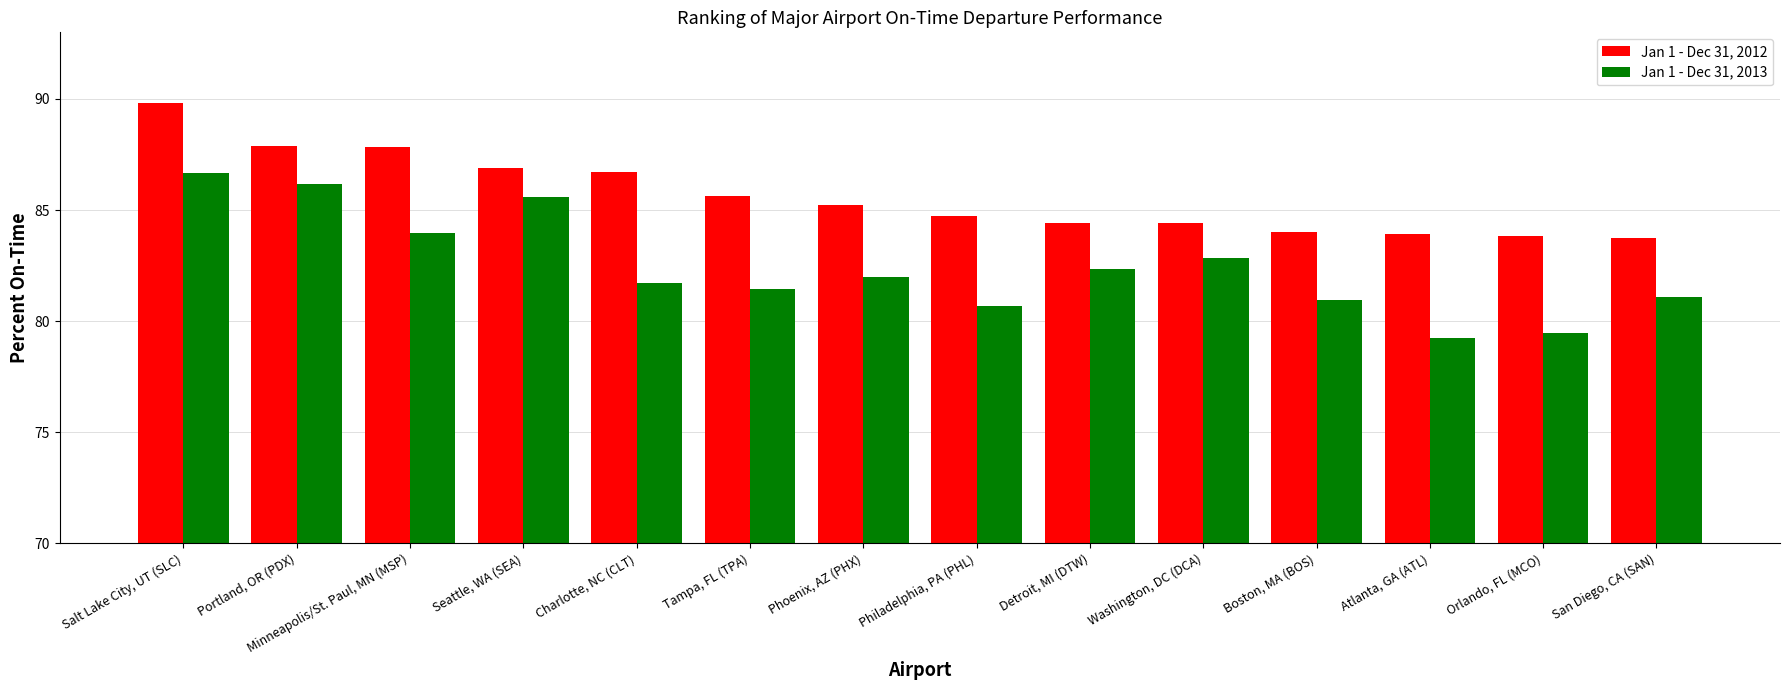

The Jan 1 - Dec 31, 2012 series shows 129.6 at Portland, OR (PDX). True or false?

False